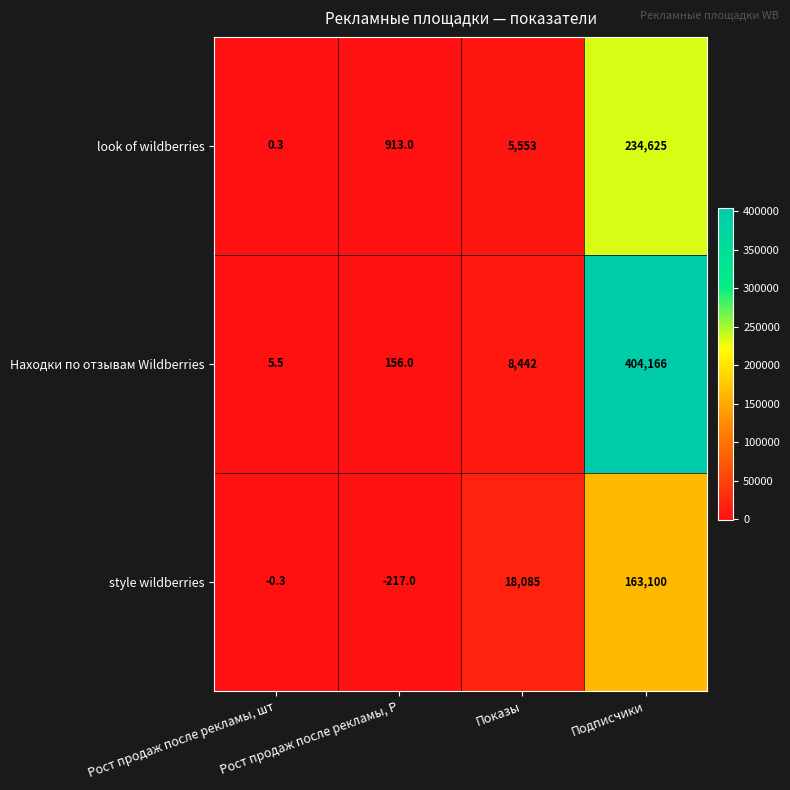

What is the minimum value shown in the chart?

-217.0